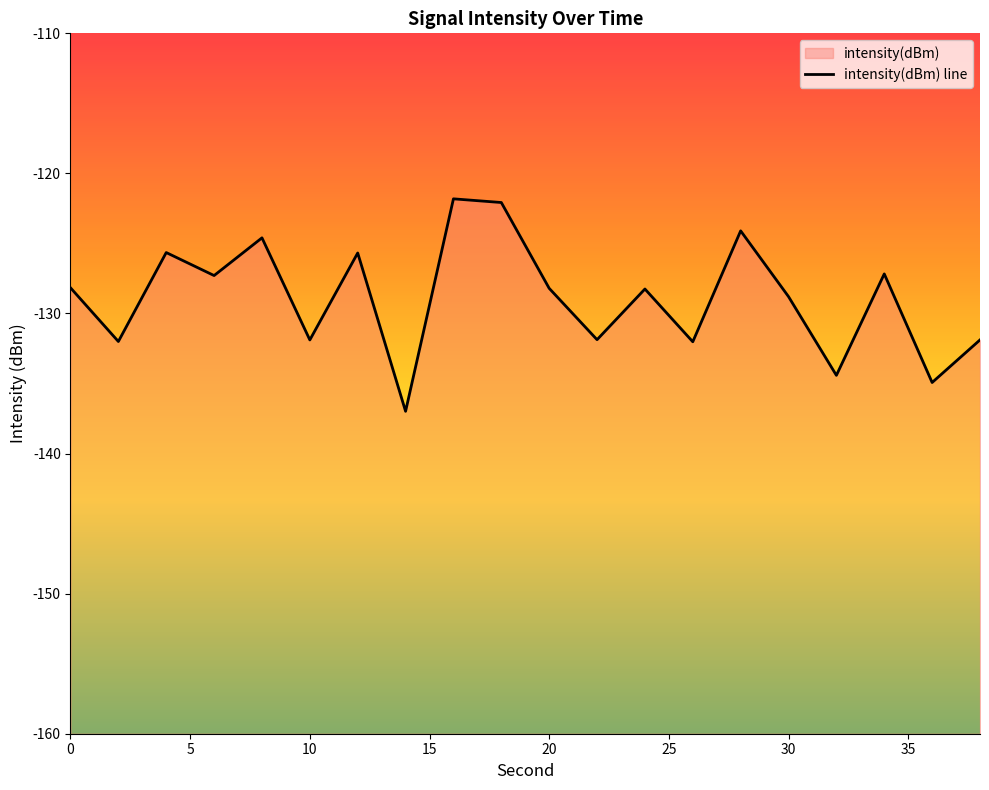

Reading right to left, extract all data points from this chart.

-131.9	-134.9	-127.2	-134.4	-128.8	-124.1	-132.0	-128.3	-131.9	-128.2	-122.1	-121.8	-137.0	-125.7	-131.9	-124.6	-127.3	-125.6	-132.0	-128.2